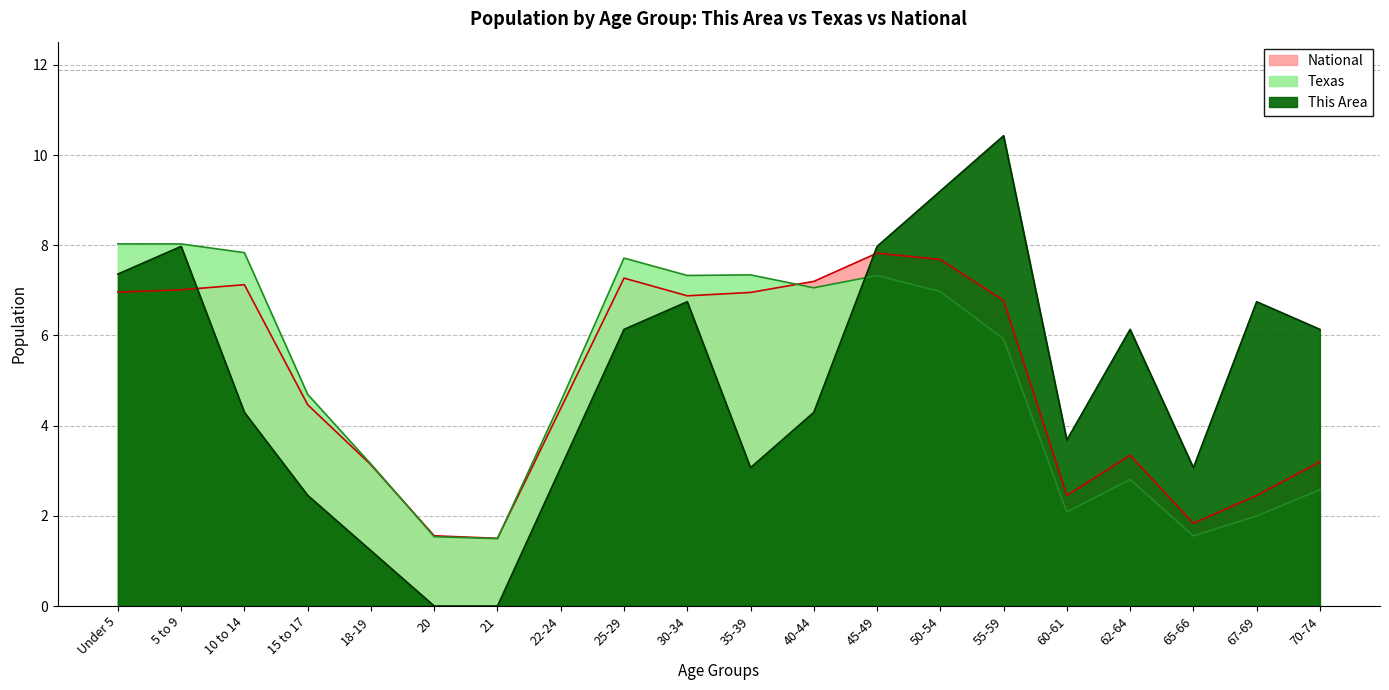

Where is the first local minimum for National?

21